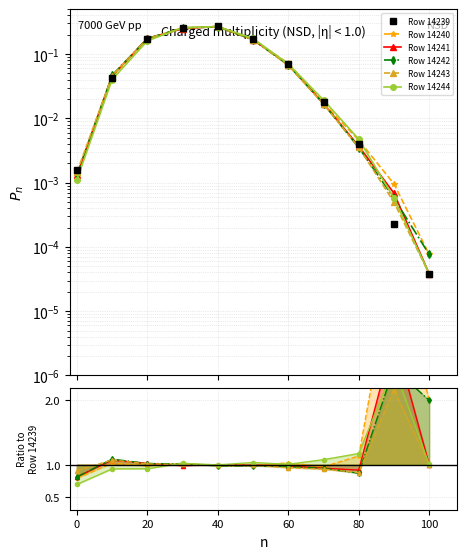

List the series in order of their peak value, lowest first.

Row 14239, Row 14243, Row 14242, Row 14244, Row 14241, Row 14240